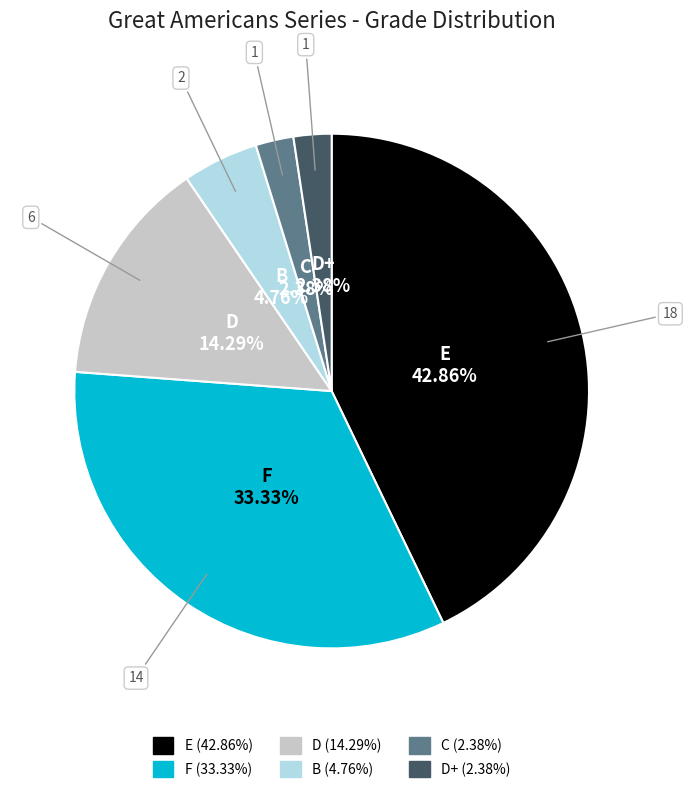

Is there any slice that represents more than half of the pie?

No